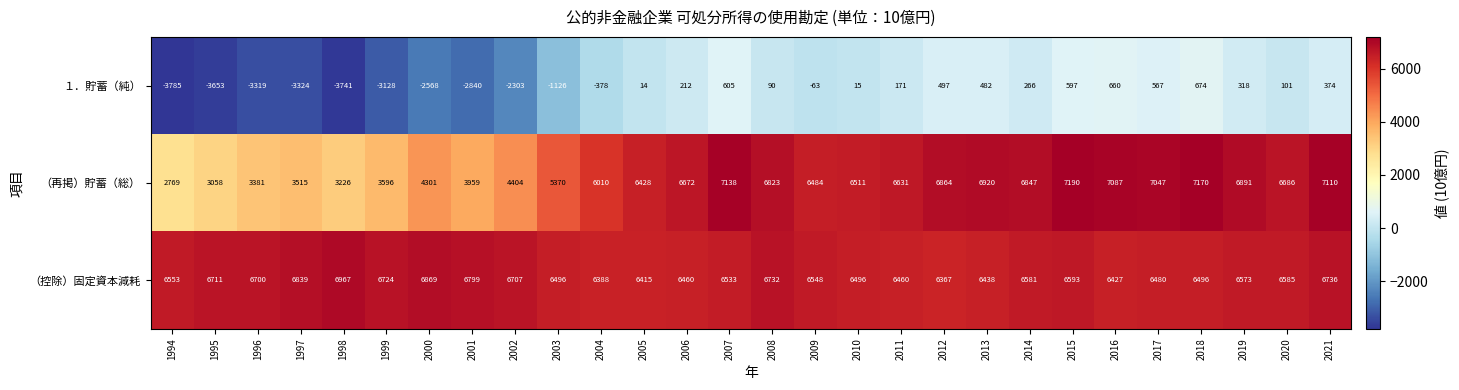

What is the difference between the second highest and second lowest values in the （再掲）貯蓄（総） series?

4112